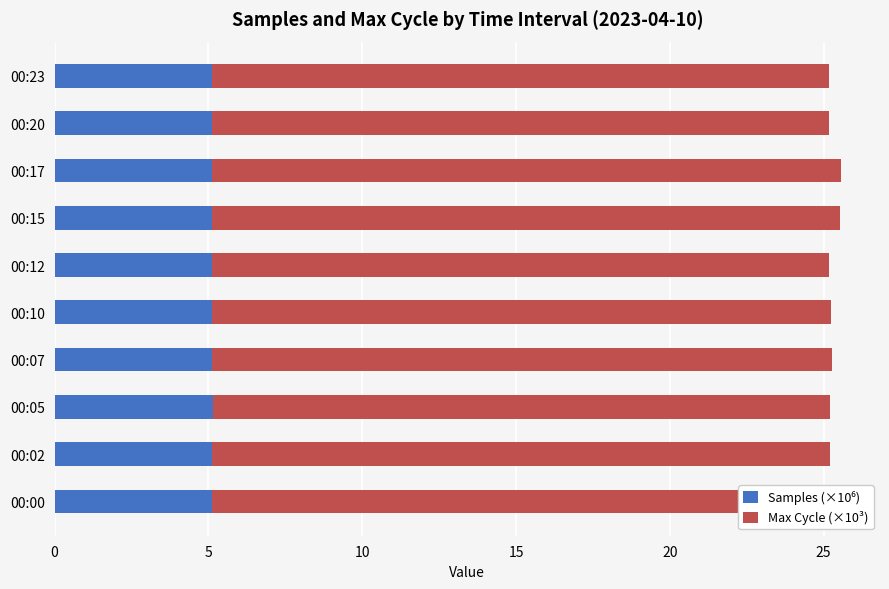

What is the total value across all series at 00:12?

25.2